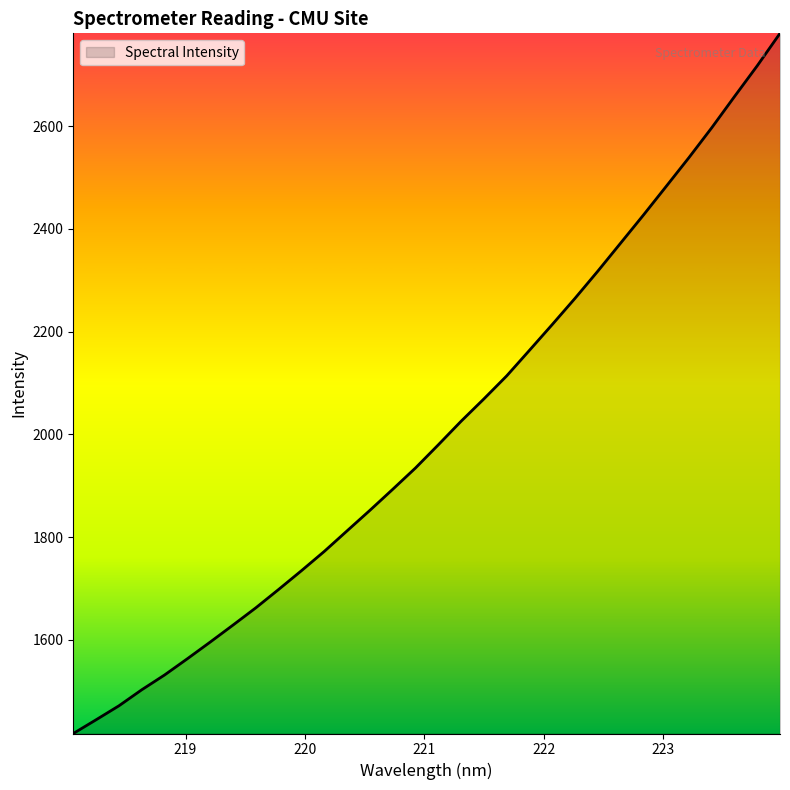

How many lines are shown in the chart?

1